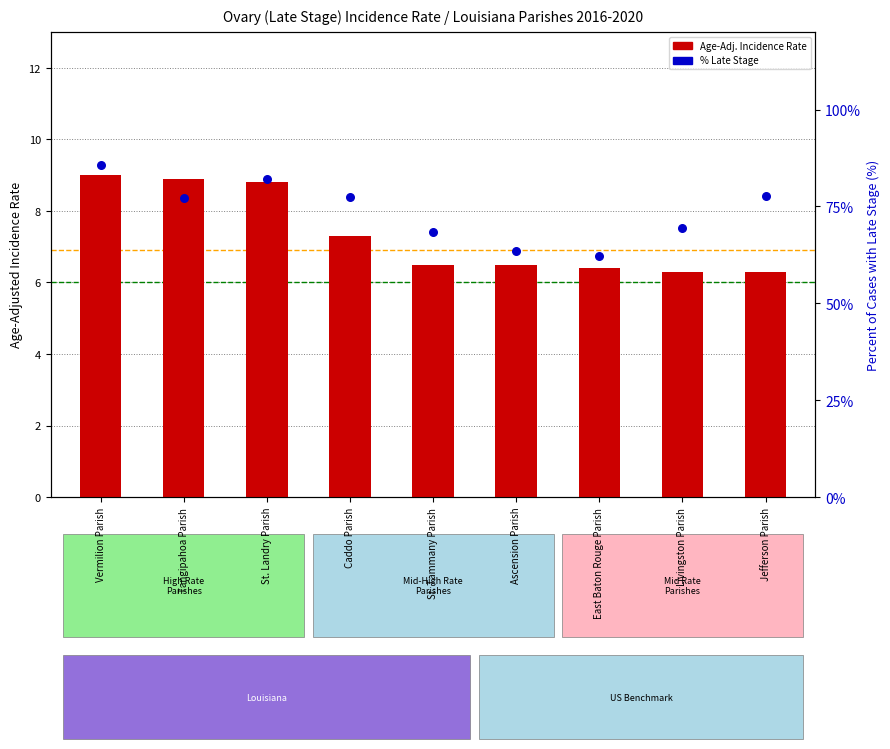

Which series contains the highest Y value?

% Late Stage